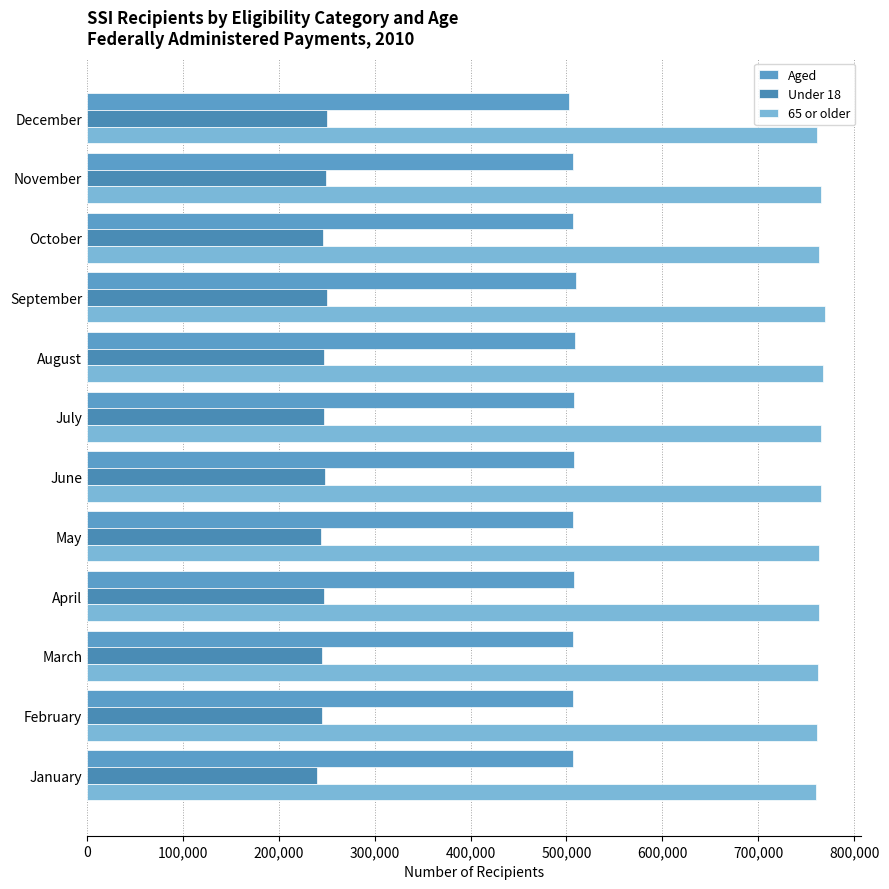

What is the average value of the 65 or older series?

764044